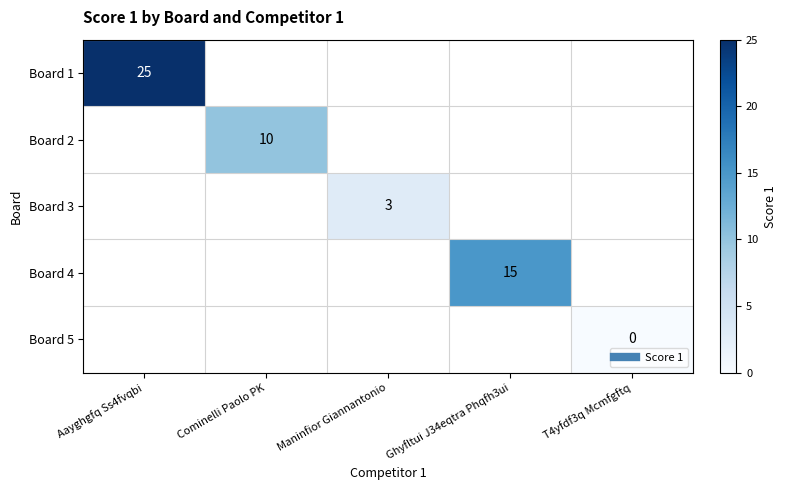

The value of Board 2 at Cominelli Paolo PK is 10.0. True or false?

True